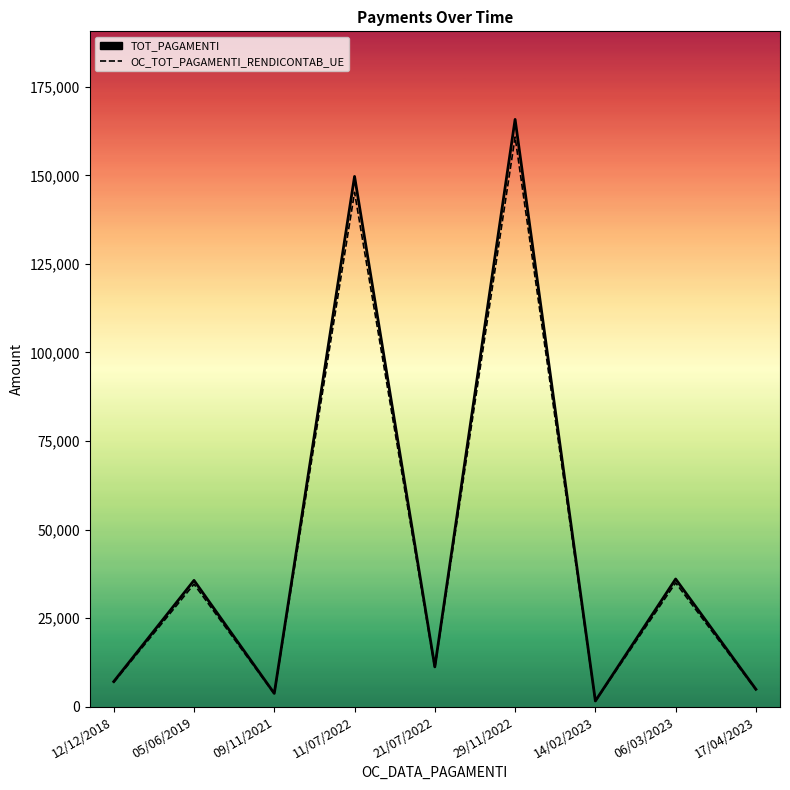

The value of OC_TOT_PAGAMENTI_RENDICONTAB_UE at 29/11/2022 is 66329.6. True or false?

False